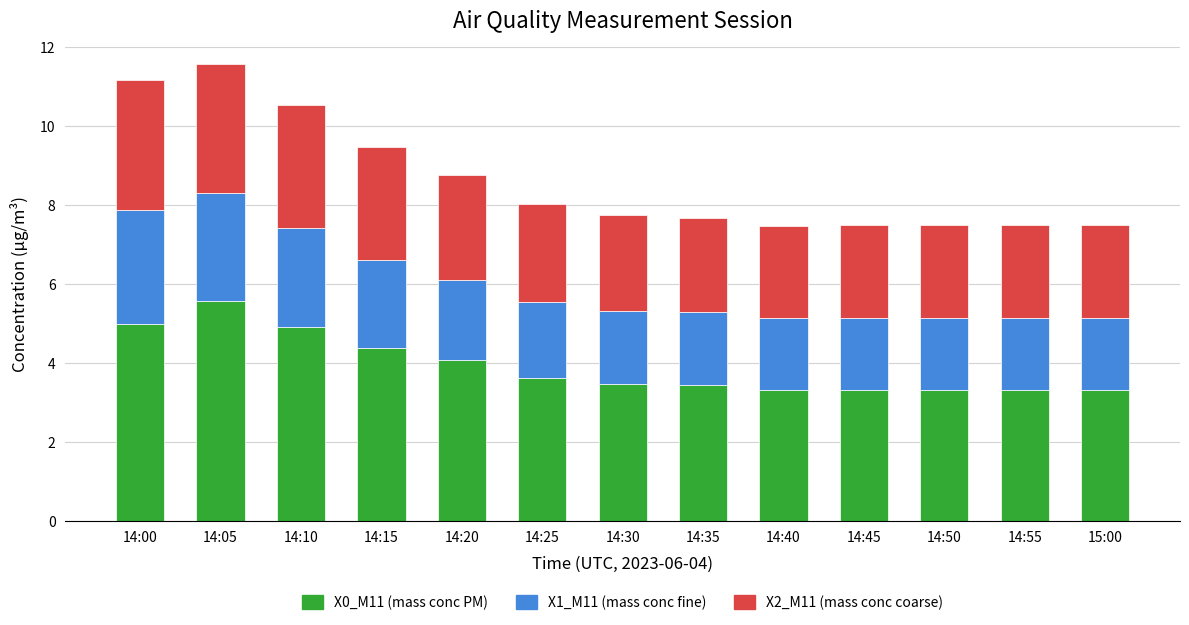

True or false: X0_M11 (mass conc PM) has a value of 3.6 at 14:25.

True